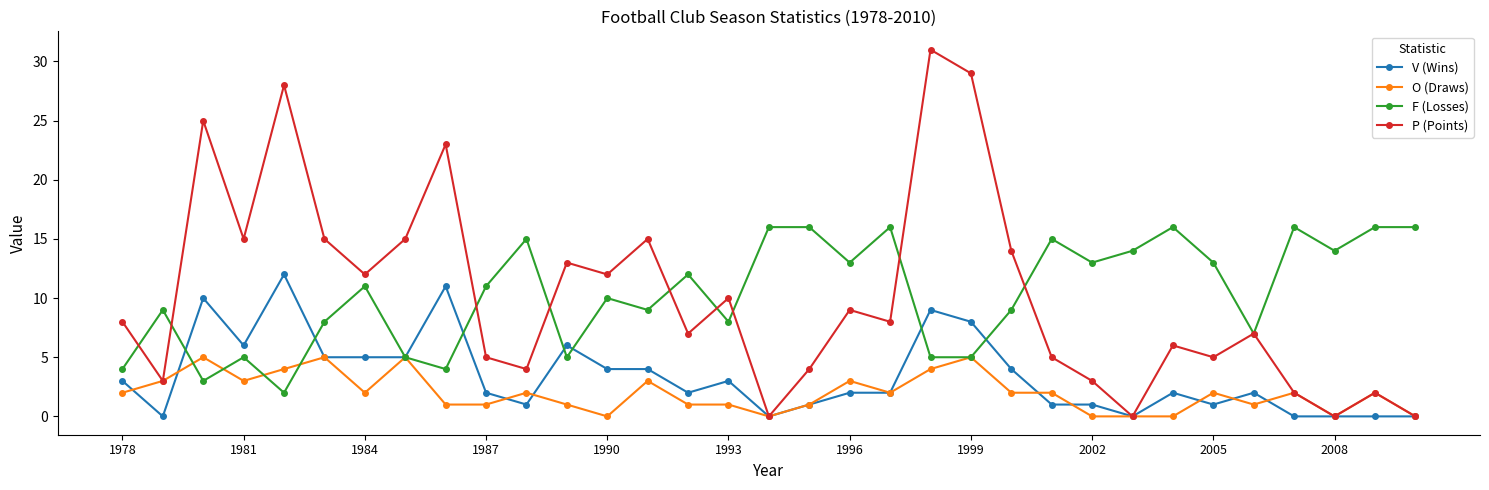

Which series has the largest range (max minus min)?

P (Points)